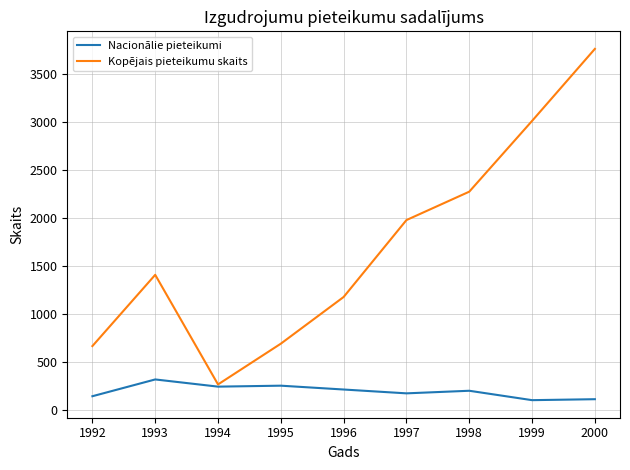

Which series has the largest total across all categories?

Kopējais pieteikumu skaits